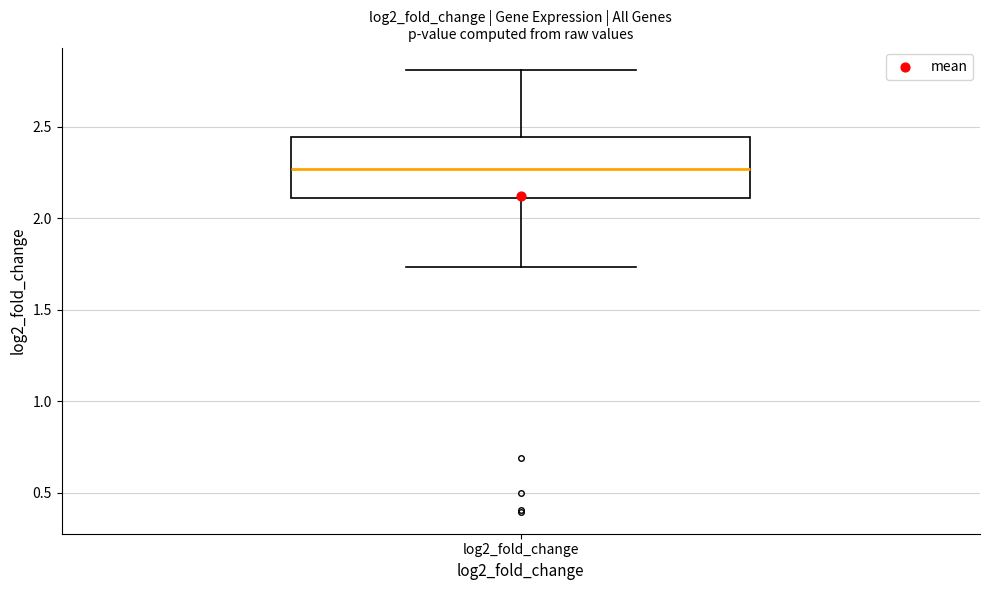

Transcribe this box plot: give where the median line is, the range the box spans, and where the two whiskers end, as read against the y-axis. The values are not printed on the chart, so give them approximately, as read against the axis.

median 2.25, box 2.10 to 2.45, whiskers 1.75 to 2.80